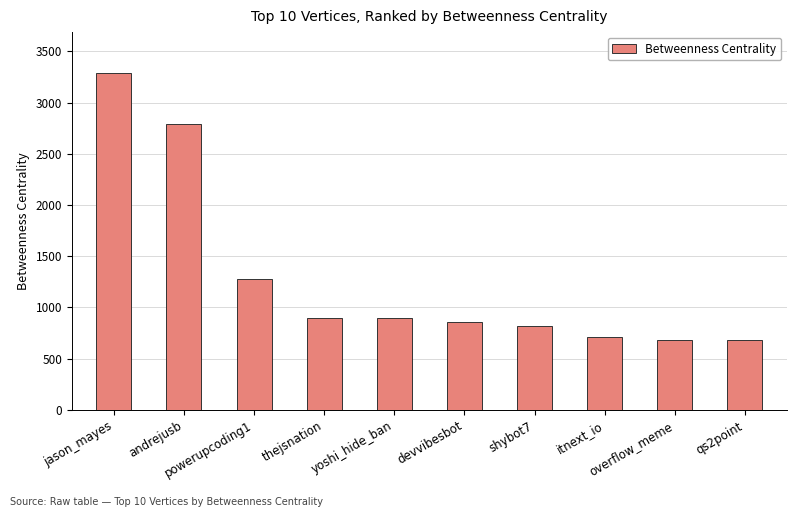

What is the average value?

1290.1